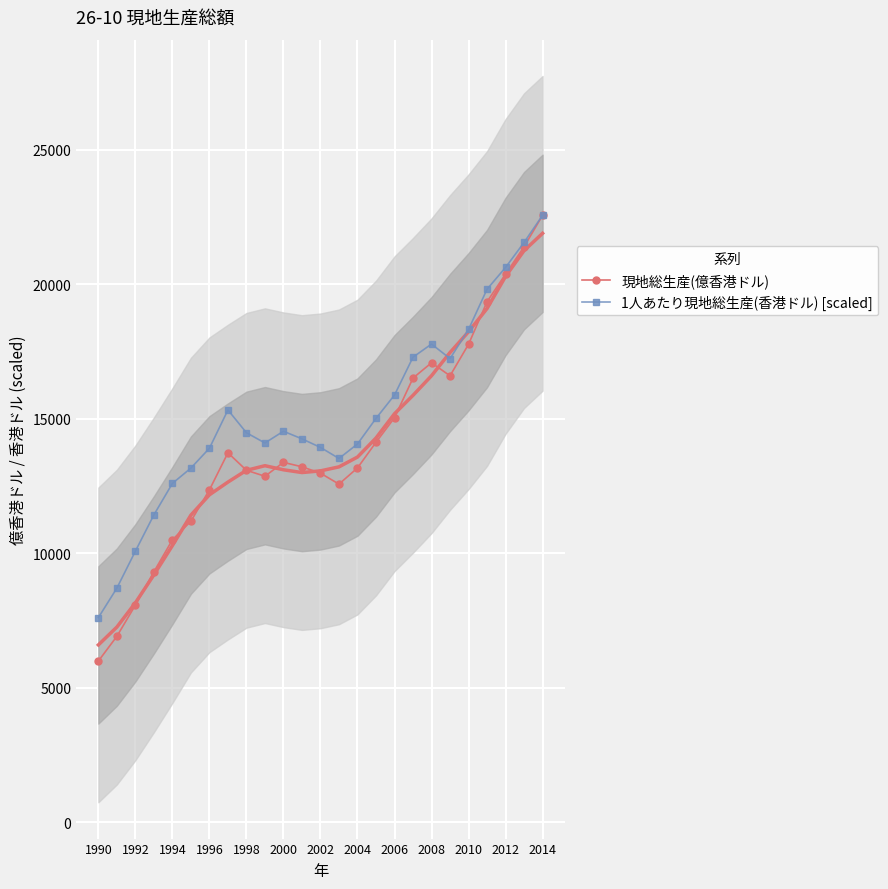

How many interior local peaks does the 1人あたり現地総生産(香港ドル) [scaled] series have?

3